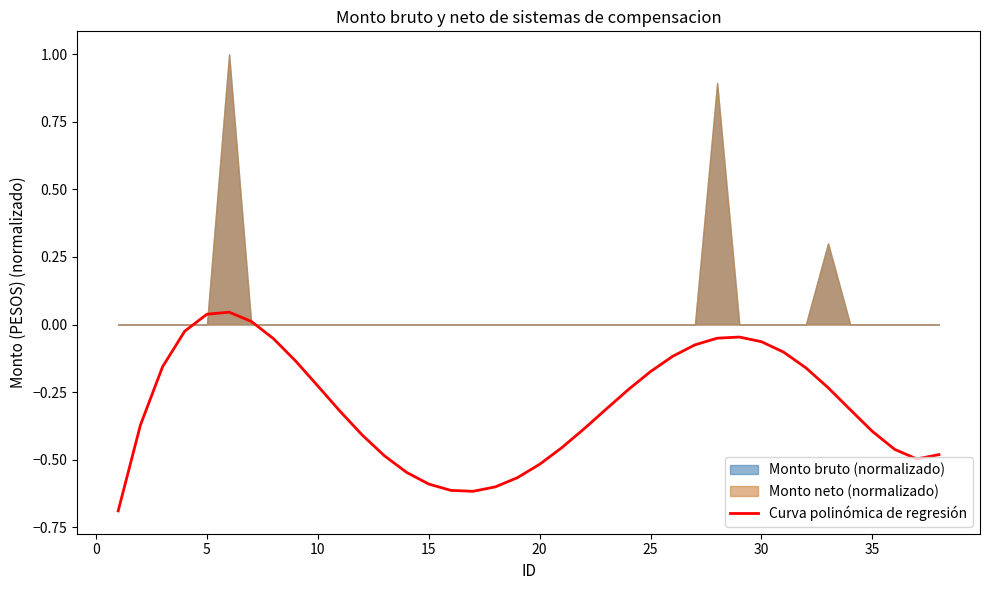

How many lines are shown in the chart?

1